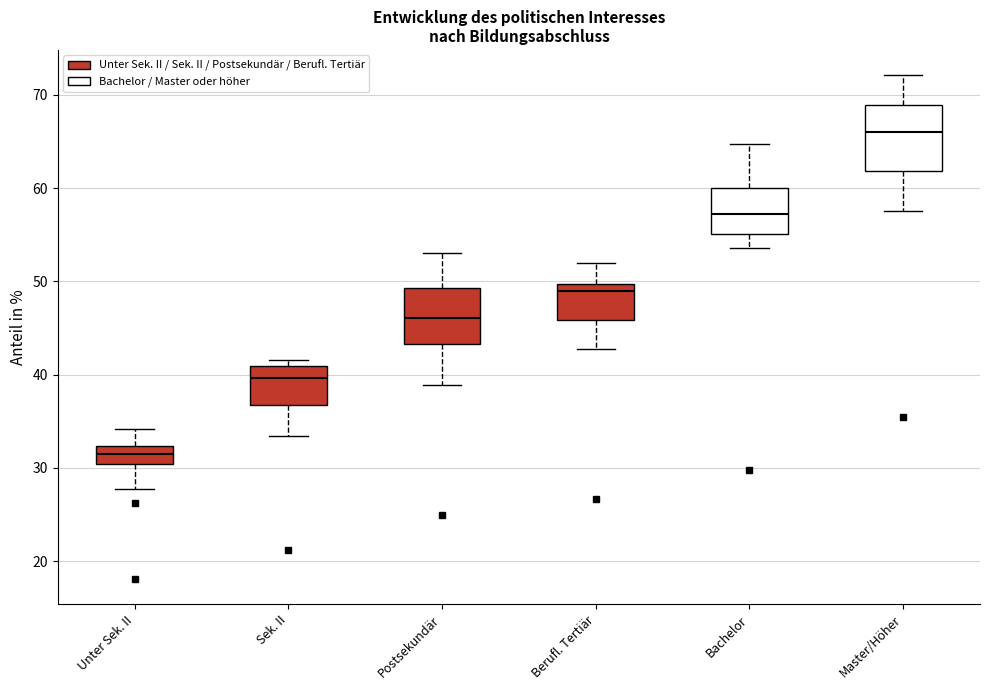

Comparing the boxes themselves (not the whiskers), which one is the tallest?

Master/Höher